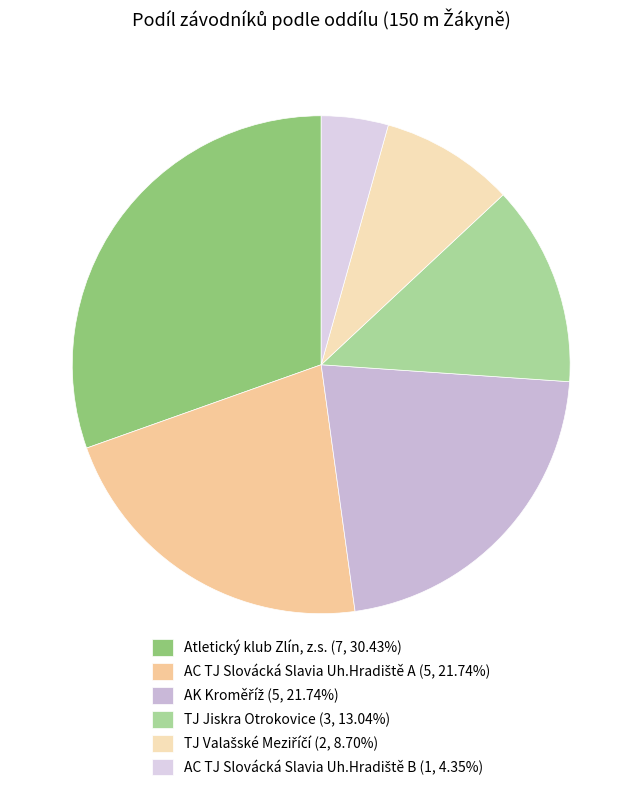

How many segments does this pie chart have?

6